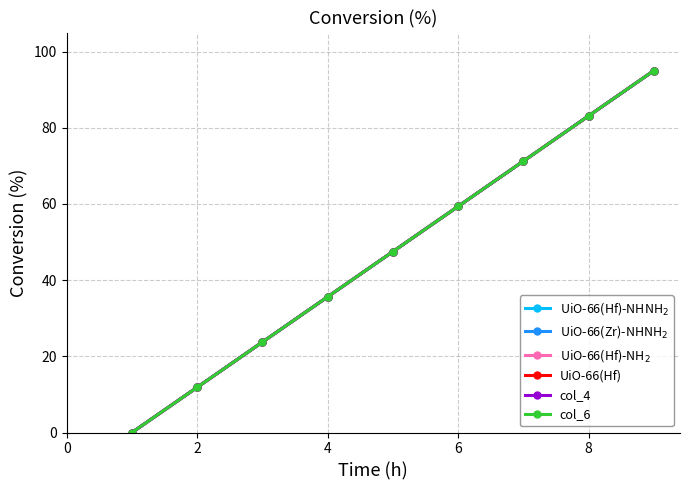

Is this an area chart (filled region under the line)?

No